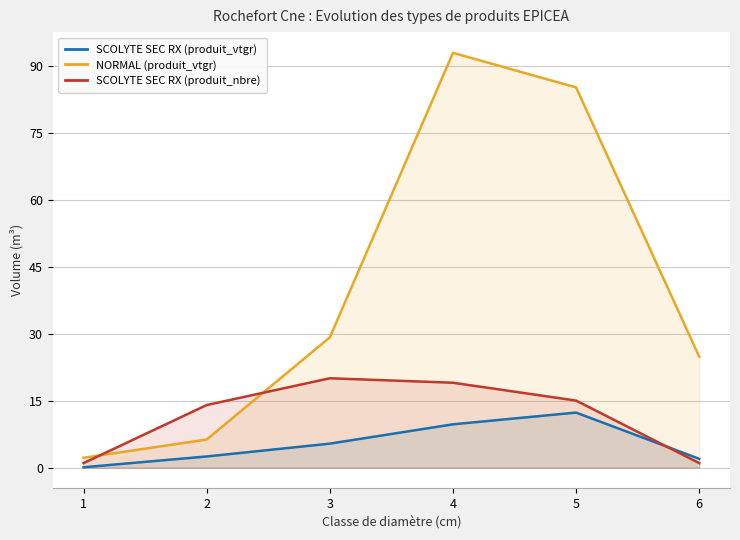

What is the value of the SCOLYTE SEC RX (produit_nbre) point at the 4th from the left?

19.0